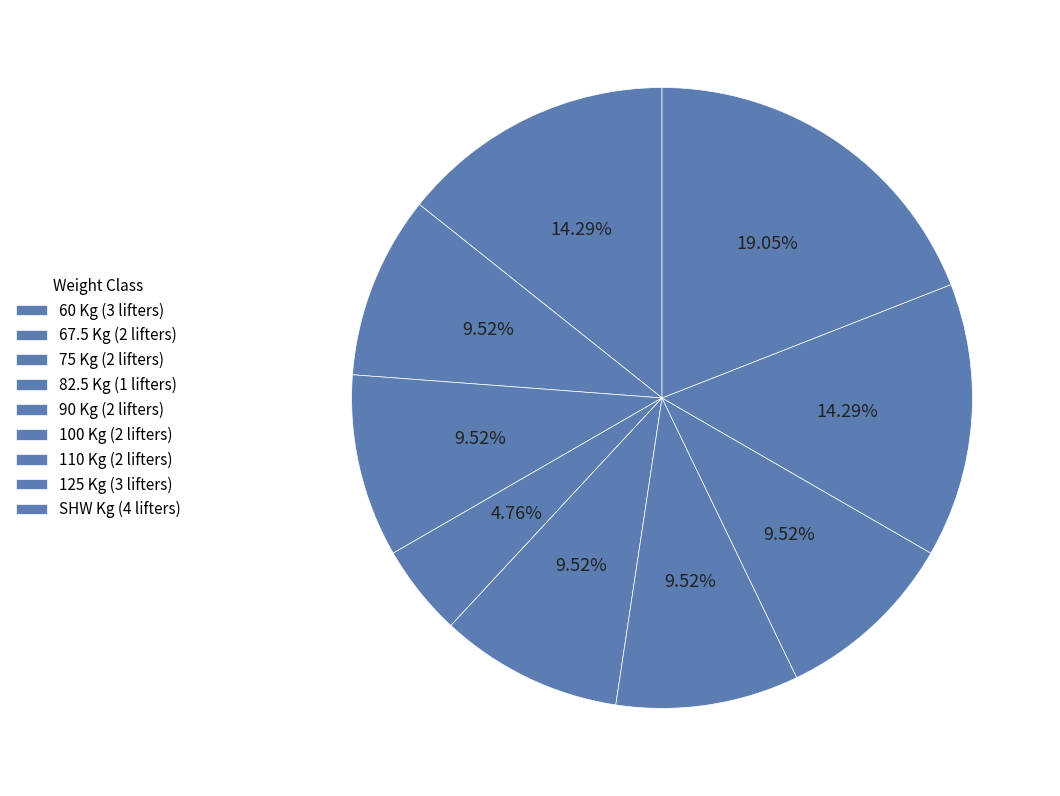

How many segments does this pie chart have?

9